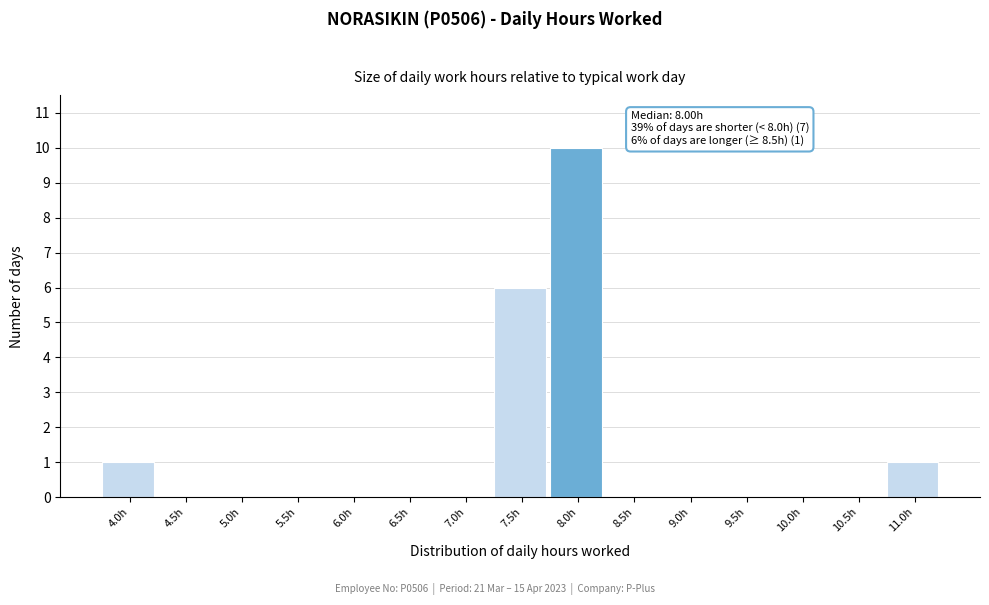

Reading left to right, extract all data points from this chart.

4.0h=1	4.5h=0	5.0h=0	5.5h=0	6.0h=0	6.5h=0	7.0h=0	7.5h=6	8.0h=10	8.5h=0	9.0h=0	9.5h=0	10.0h=0	10.5h=0	11.0h=1